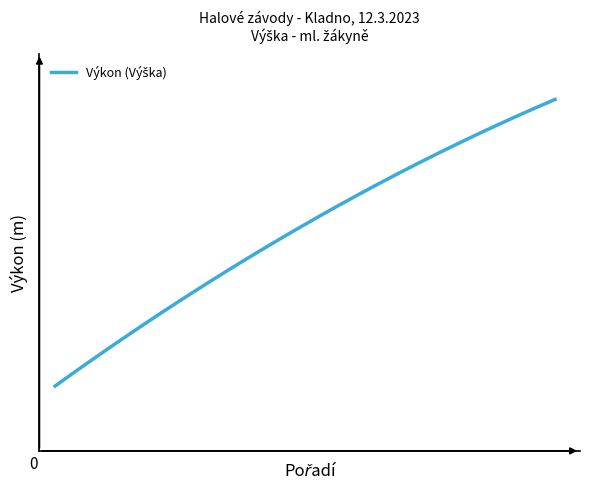

What is the sum of all values?

19.8